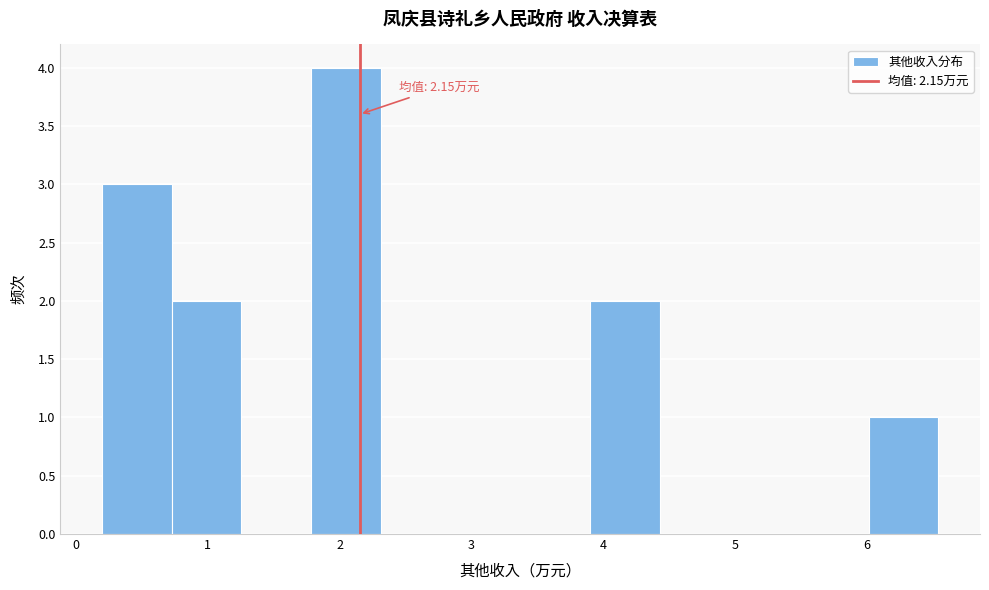

Which range on the x-axis has the tallest bar?

1.8 to 2.3